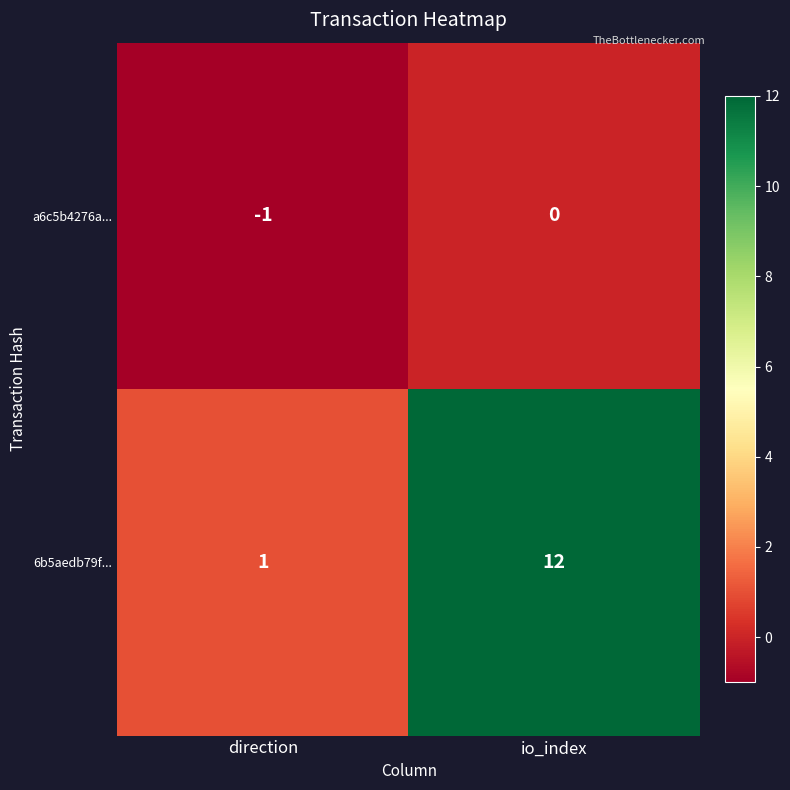

At which label is a6c5b4276a... closest to 0?

io_index